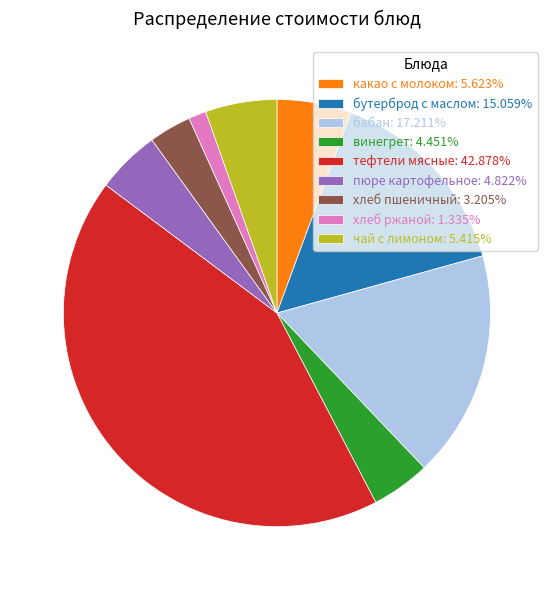

Is it true that пюре картофельное is 14% of the pie?

False